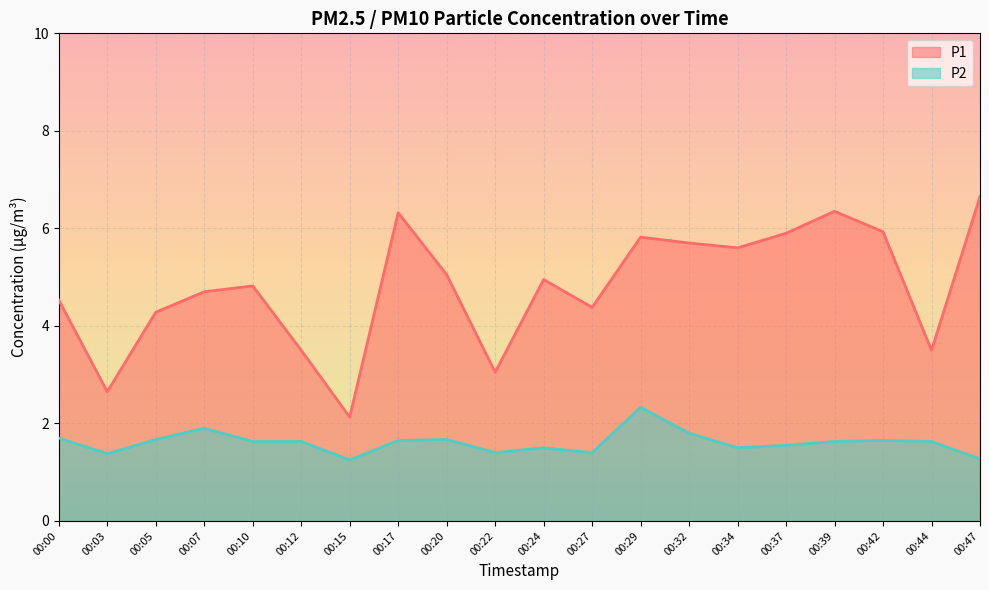

What is the spread (max minus min) of values at 00:39?

4.7